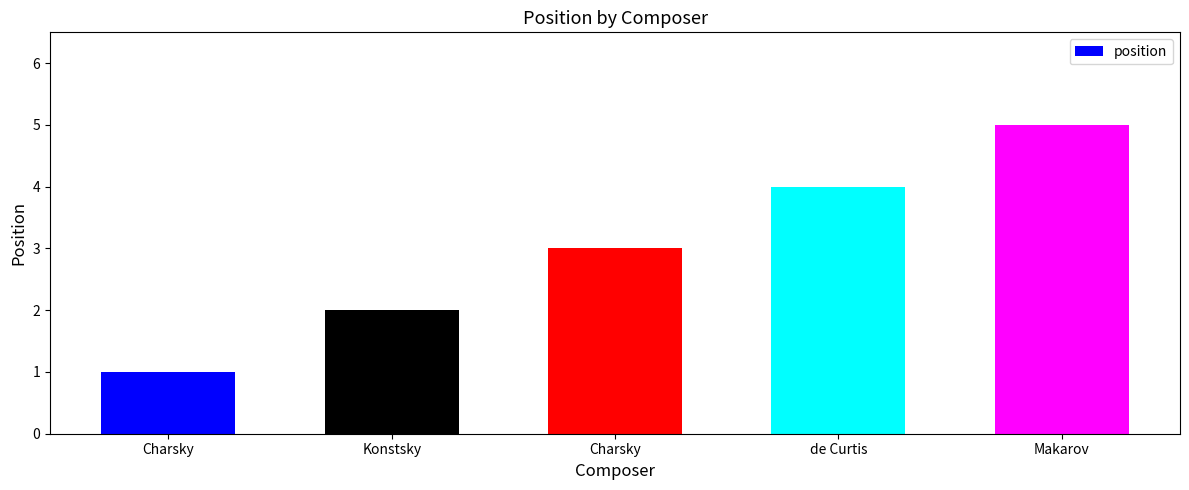

At which label does the data first exceed 3?

de Curtis